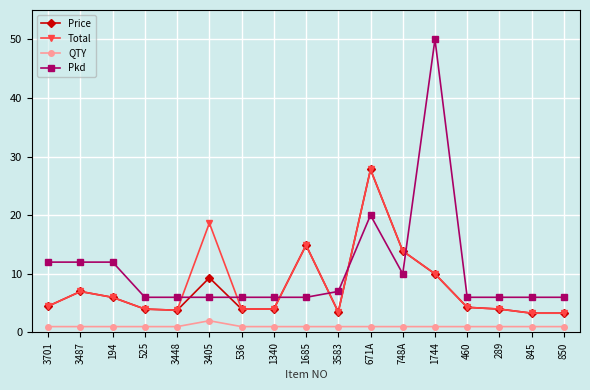

Is it true that Price equals 10.0 at 1744?

True